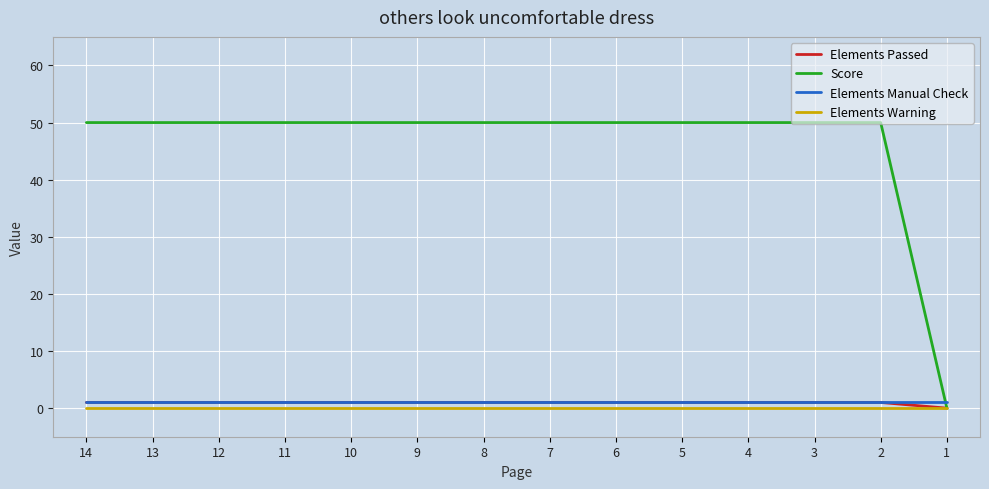

Is the value of Elements Passed at 4 greater than the value of Score at 1?

Yes